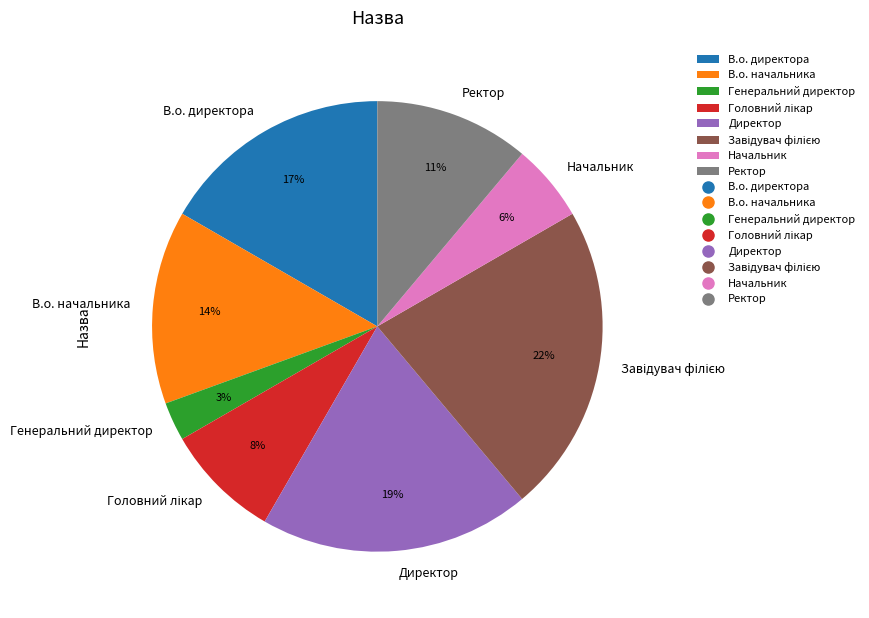

Between Директор and Ректор, which is larger?

Директор